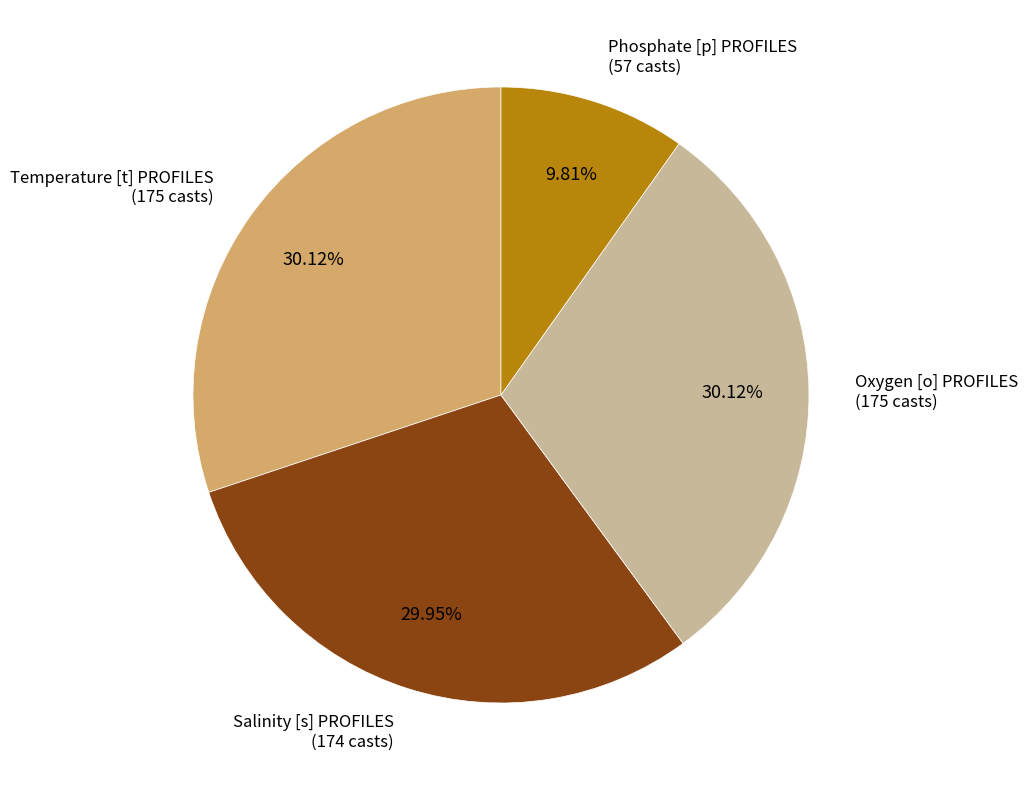

Is there a majority slice in this chart?

No